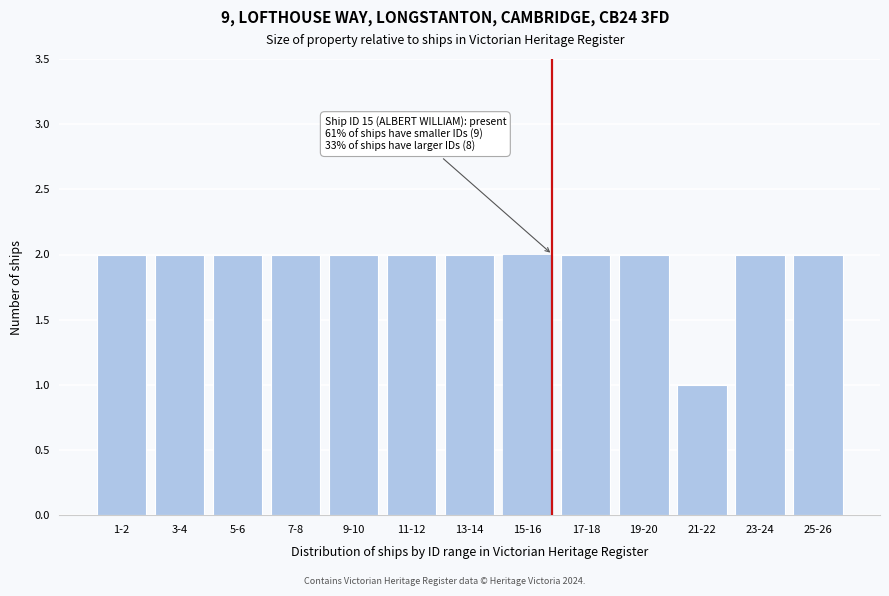

Reading left to right, transcribe all the data shown in this chart.

1-2=2	3-4=2	5-6=2	7-8=2	9-10=2	11-12=2	13-14=2	15-16=2	17-18=2	19-20=2	21-22=1	23-24=2	25-26=2